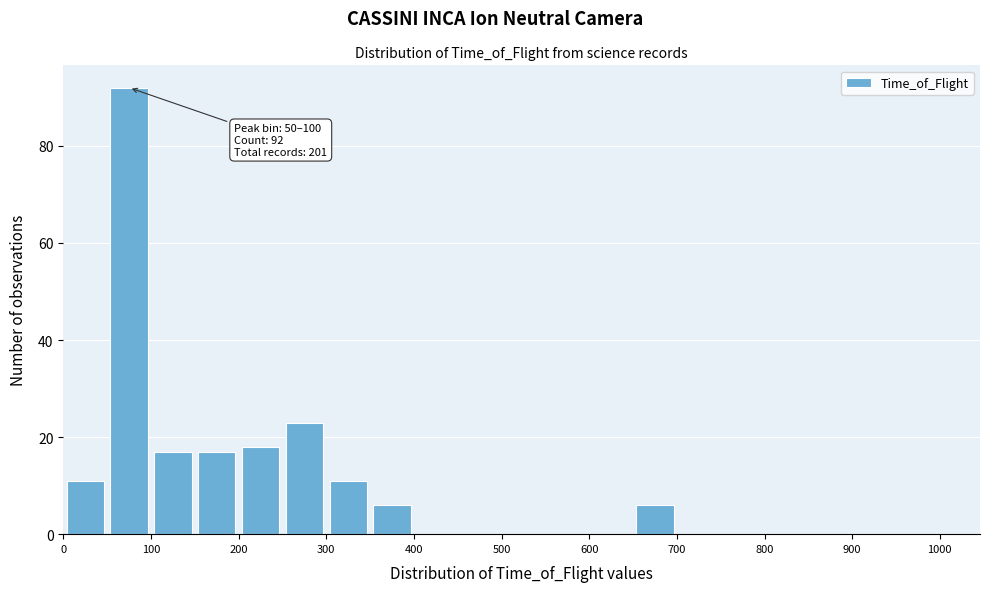

Which range on the x-axis has the tallest bar?

50 to 100